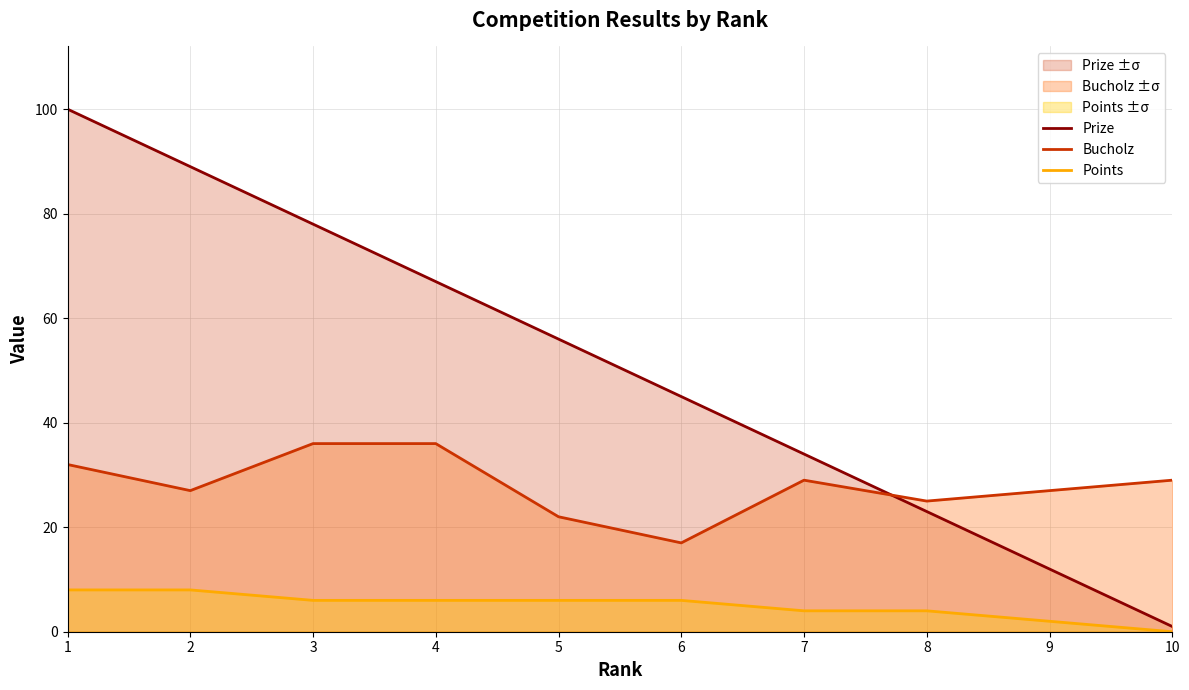

True or false: Prize and Points intersect in this chart.

False